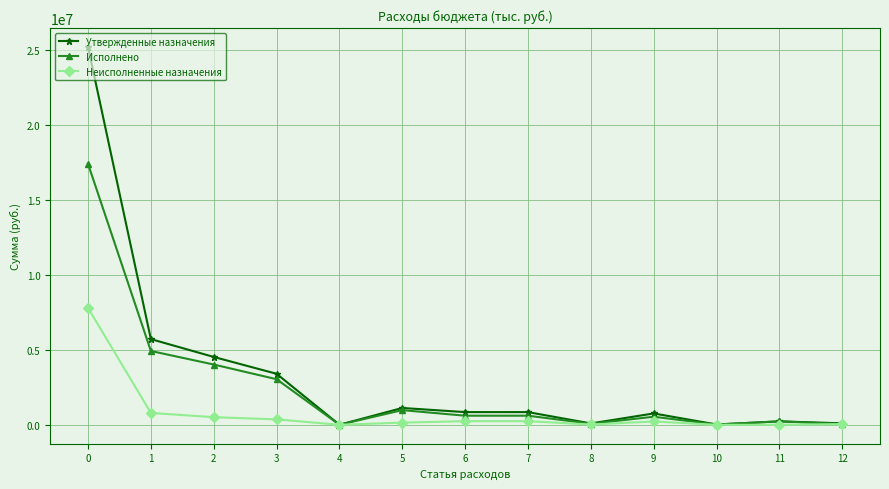

List the series in order of their overall mean, highest first.

Утвержденные назначения, Исполнено, Неисполненные назначения